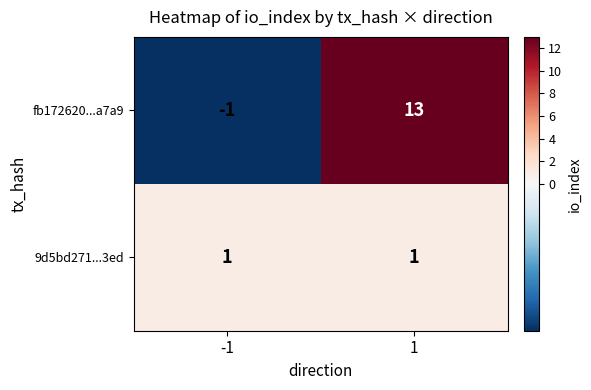

Rank the series by their average value, from lowest to highest.

9d5bd271...3ed, fb172620...a7a9